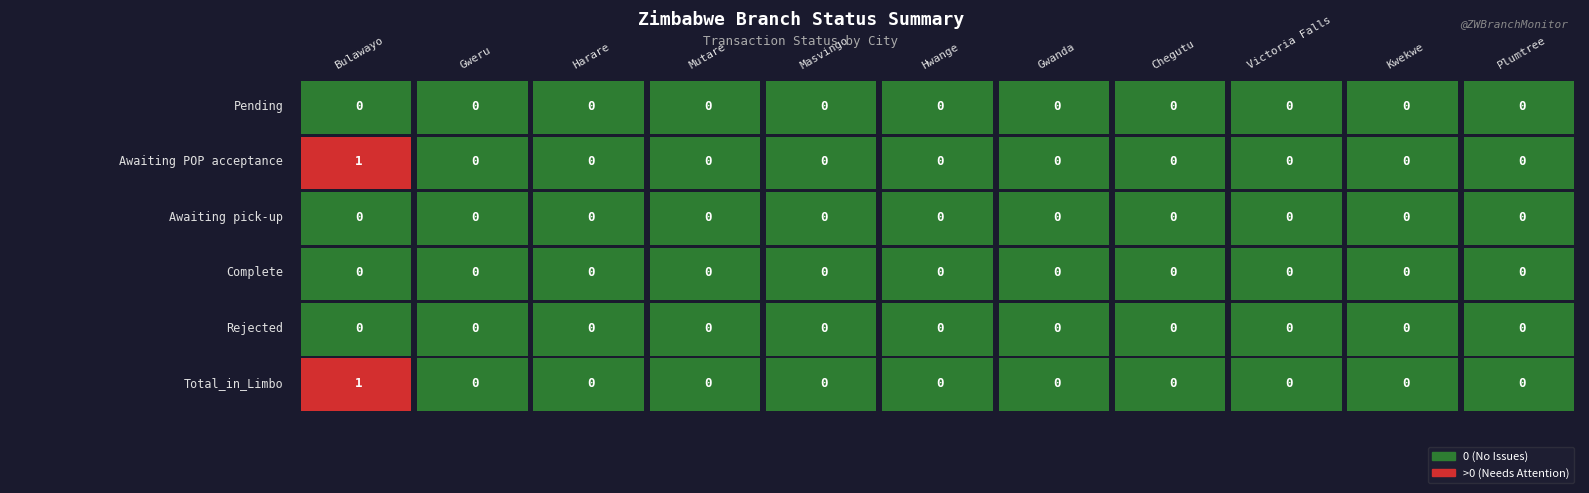

At how many categories does at least one series exceed 0?

1